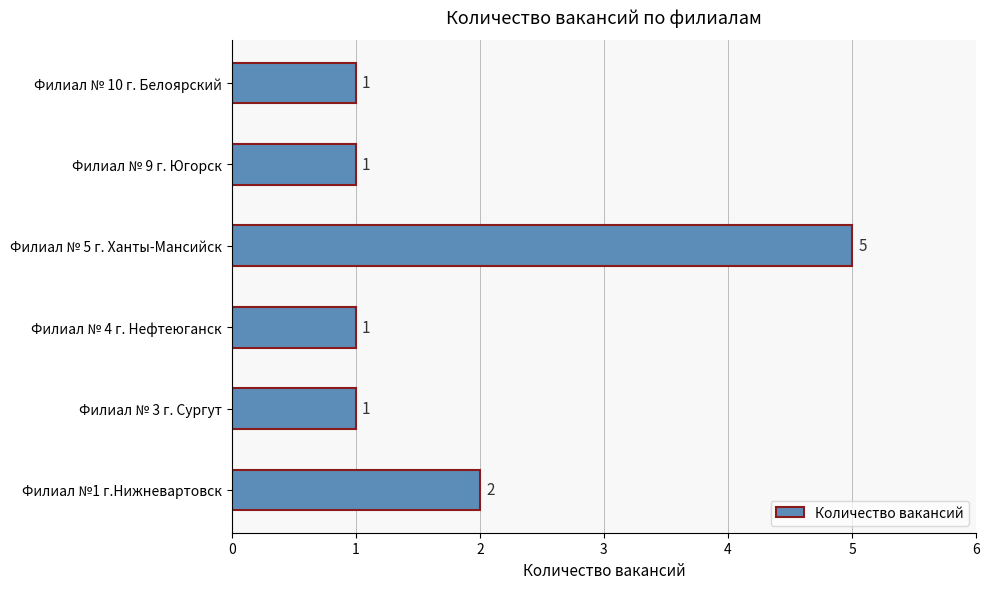

Reading top to bottom, list all the values displayed in this chart.

Филиал № 10 г. Белоярский=1	Филиал № 9 г. Югорск=1	Филиал № 5 г. Ханты-Мансийск=5	Филиал № 4 г. Нефтеюганск=1	Филиал № 3 г. Сургут=1	Филиал №1 г.Нижневартовск=2